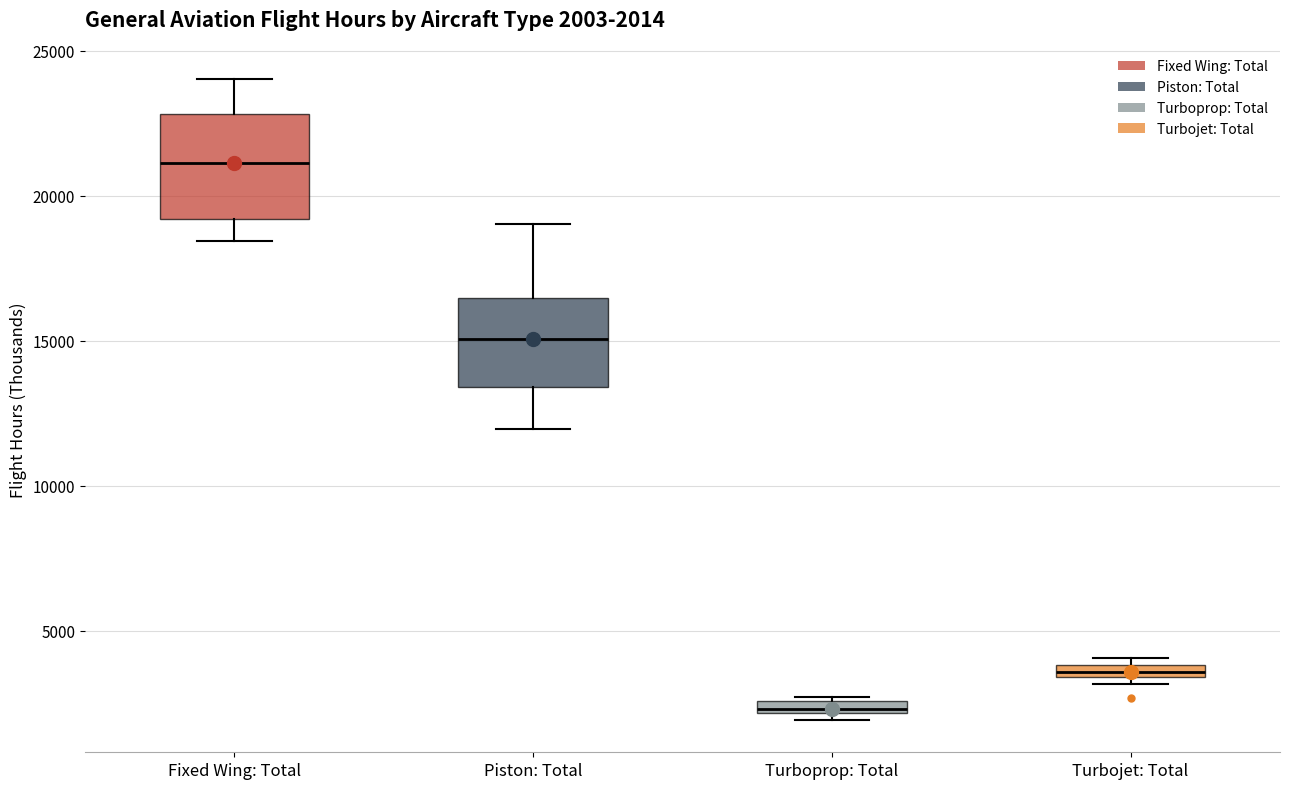

Comparing the boxes themselves (not the whiskers), which one is the tallest?

Fixed Wing: Total